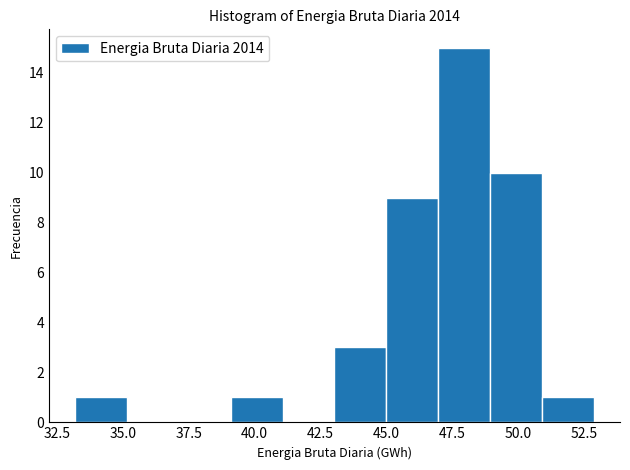

Read against the x-axis, roughly where is the centre of the tallest bar?

48.0